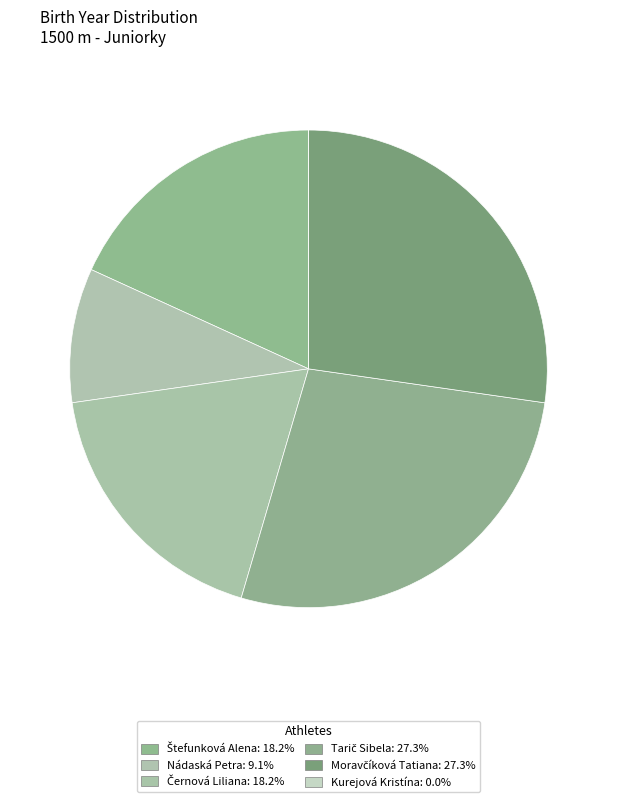

Which category has the biggest portion of the pie?

Tarič Sibela